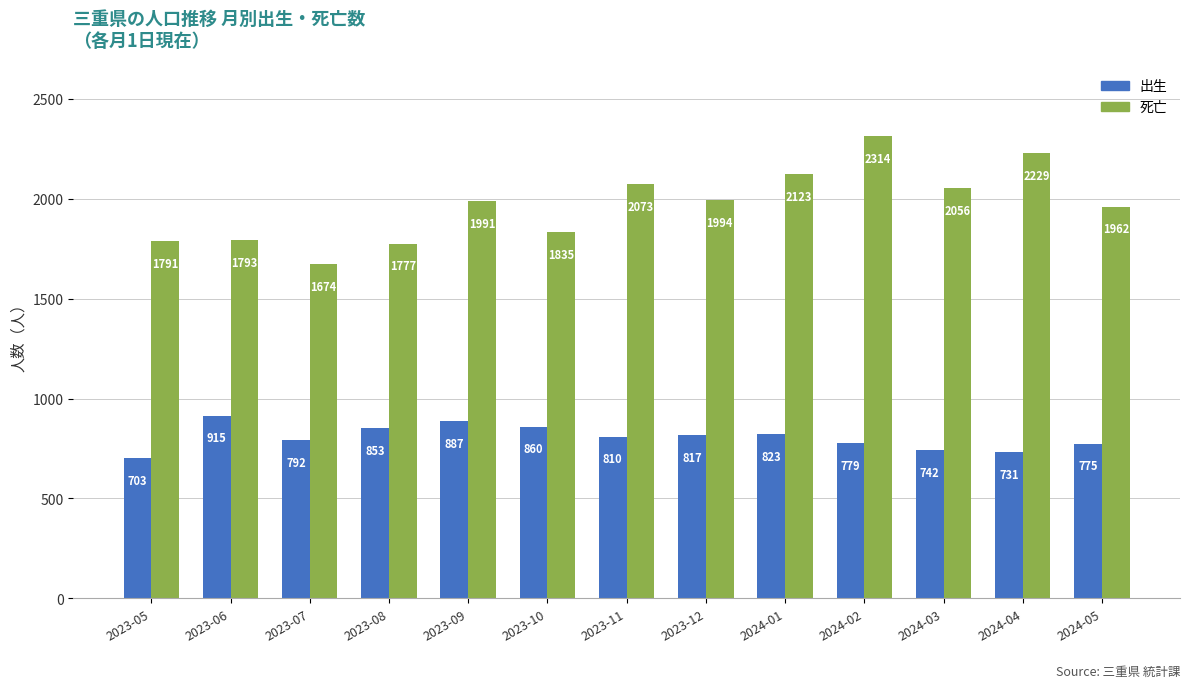

Reading left to right, what are all the values shown in this chart?

出生: 2023-05=703	2023-06=915	2023-07=792	2023-08=853	2023-09=887	2023-10=860	2023-11=810	2023-12=817	2024-01=823	2024-02=779	2024-03=742	2024-04=731	2024-05=775
死亡: 2023-05=1791	2023-06=1793	2023-07=1674	2023-08=1777	2023-09=1991	2023-10=1835	2023-11=2073	2023-12=1994	2024-01=2123	2024-02=2314	2024-03=2056	2024-04=2229	2024-05=1962